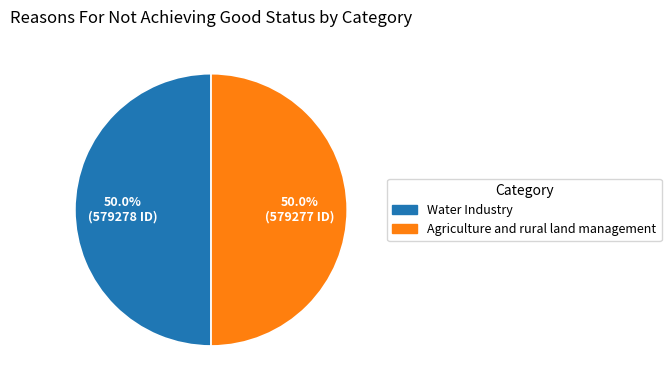

What is the ratio of the value at Water Industry to the value at Agriculture and rural land management?

1.0